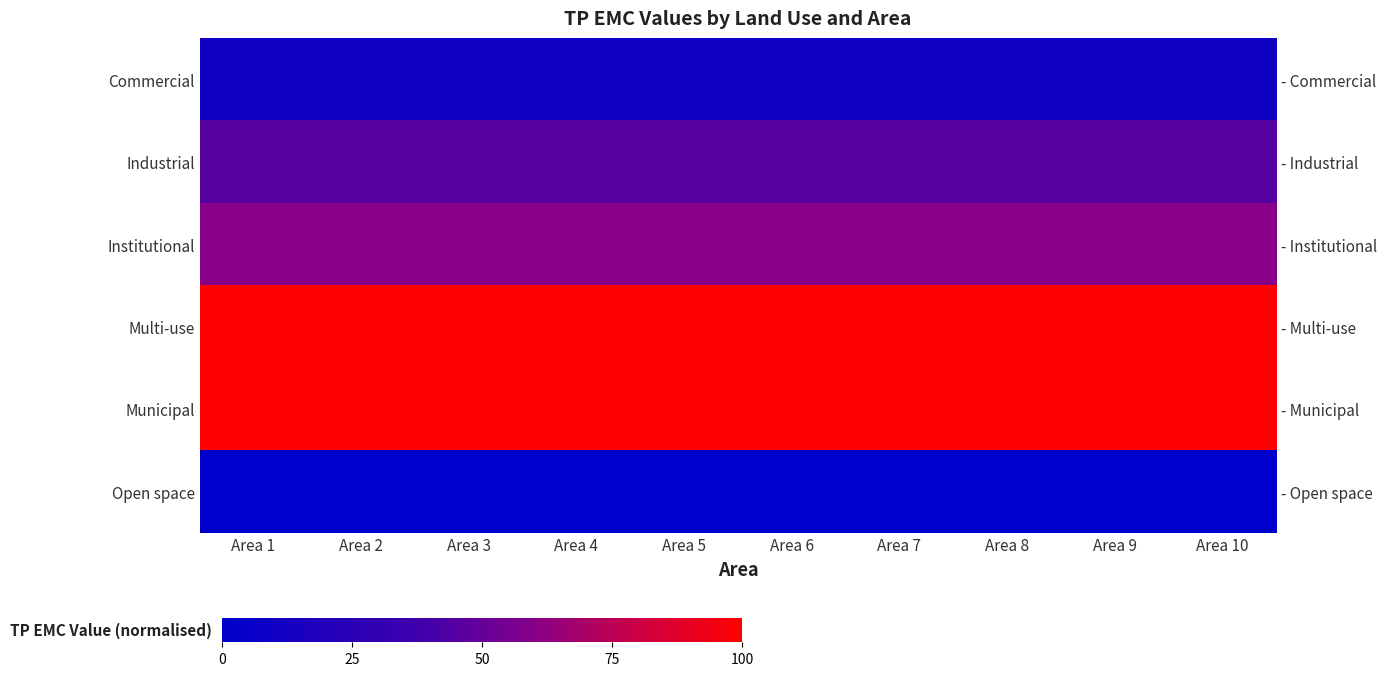

At which label is Industrial closest to 44?

Area 1